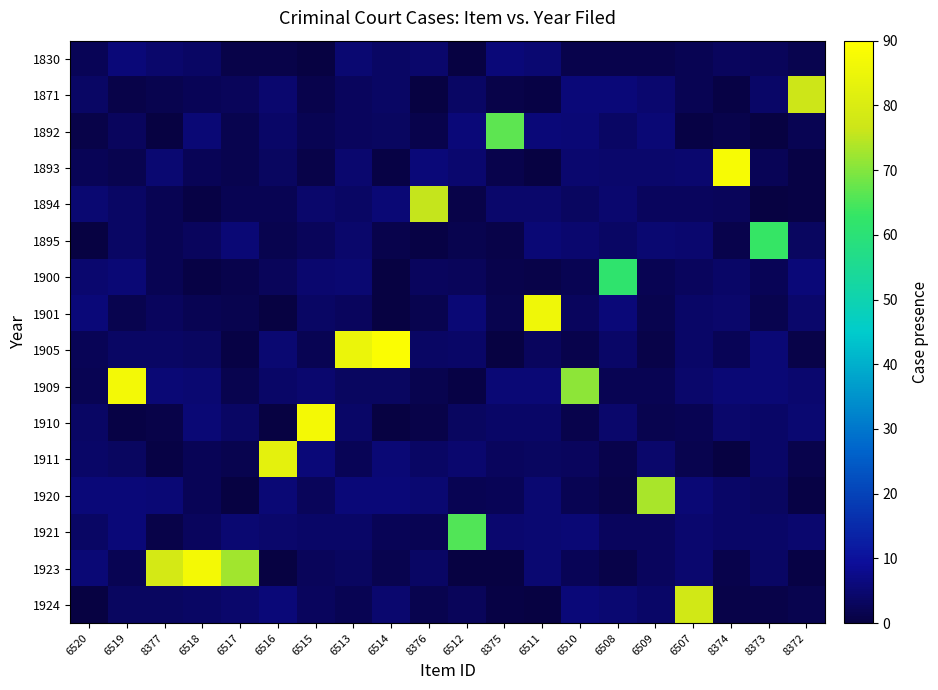

Which series has the largest range (max minus min)?

1905